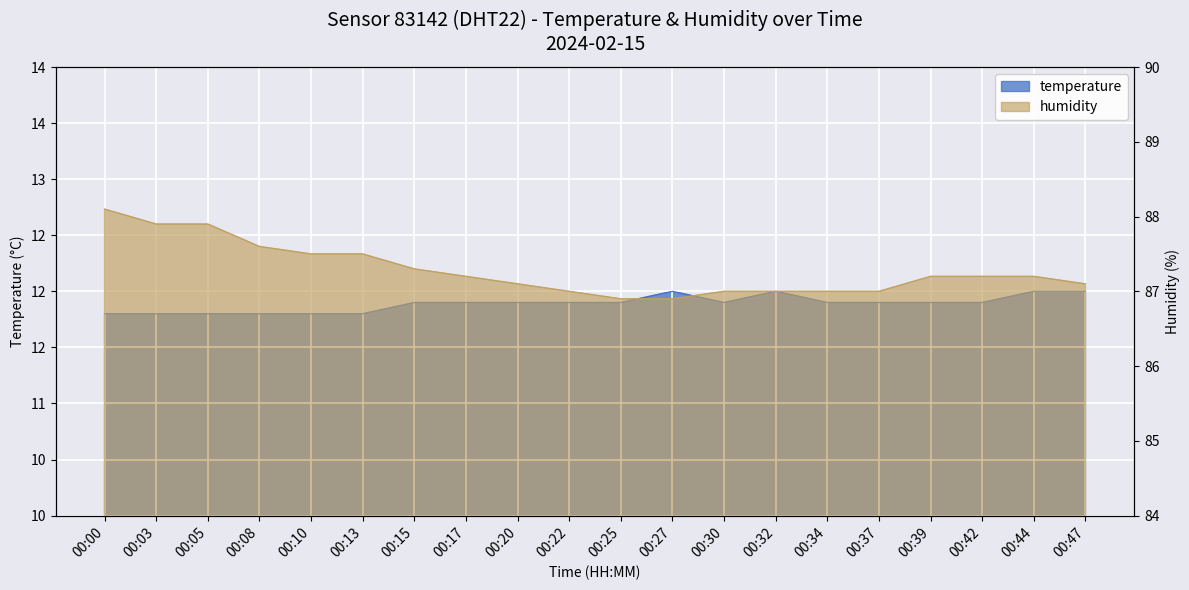

Which series changed the most between 00:00 and 00:37?

humidity